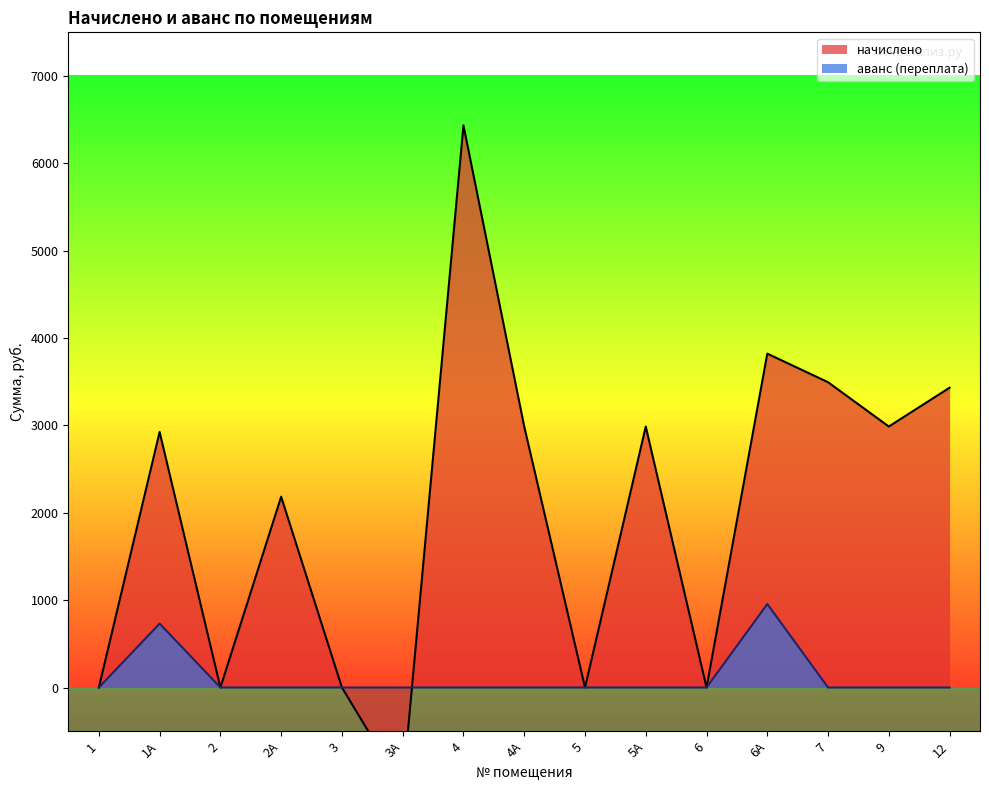

The начислено series shows 0.0 at 3. True or false?

True